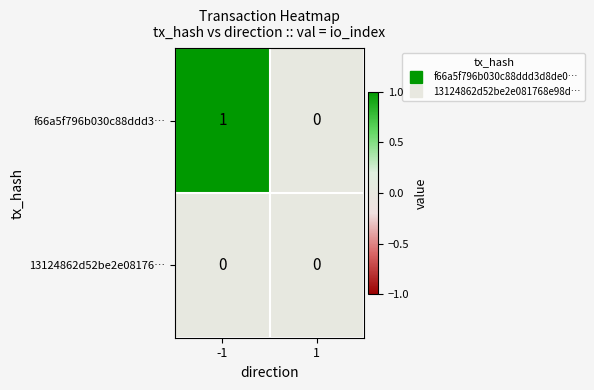

Which series has the largest total across all categories?

f66a5f796b030c88ddd3…